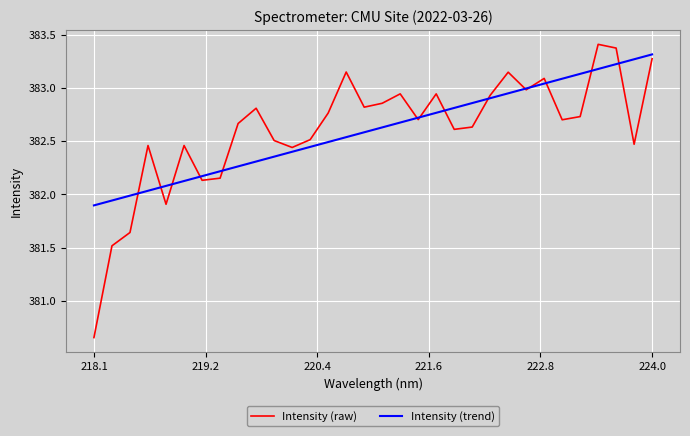

What are all the series names shown in the legend?

Intensity (raw), Intensity (trend)